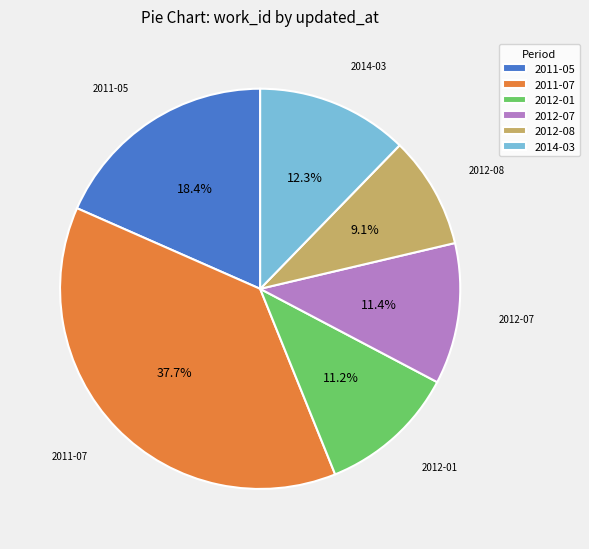

Is there a majority slice in this chart?

No